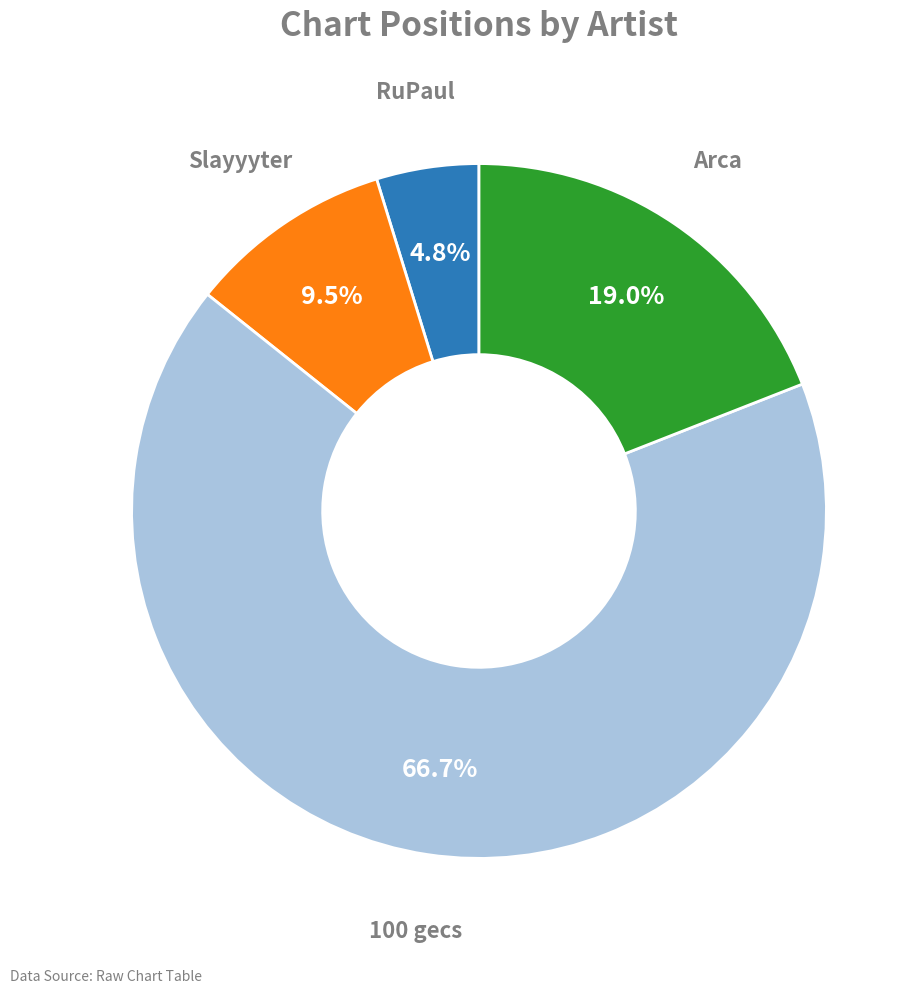

Is there a majority slice in this chart?

Yes